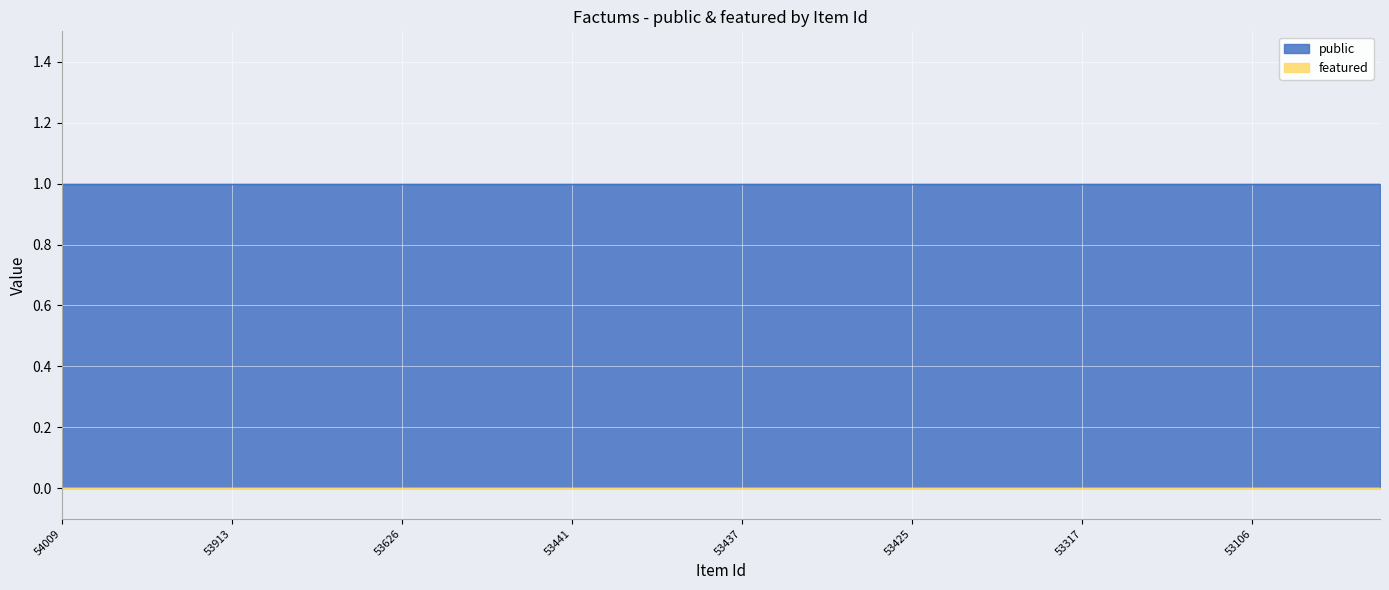

Is it true that featured equals 0 at 53691?

True